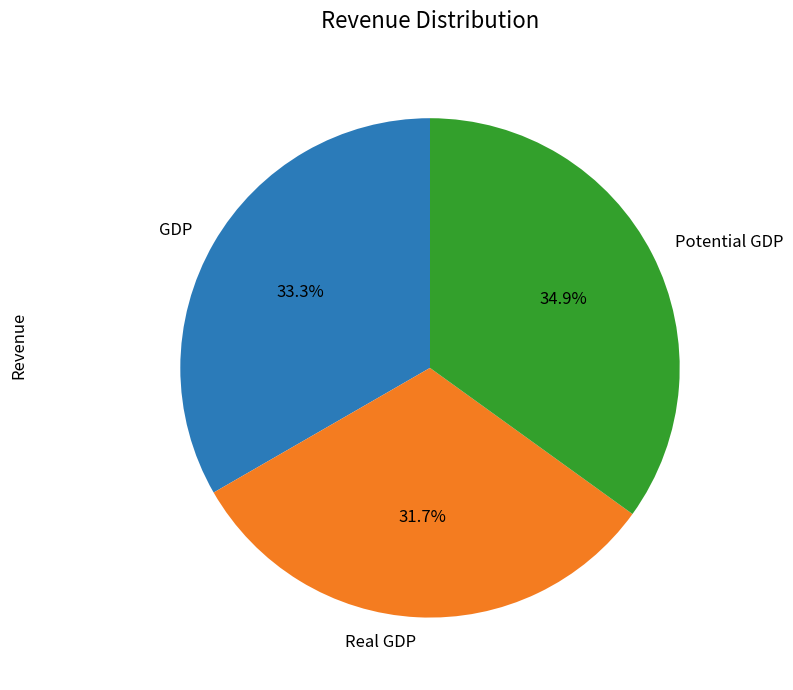

Which category has the smallest portion of the pie?

Real GDP